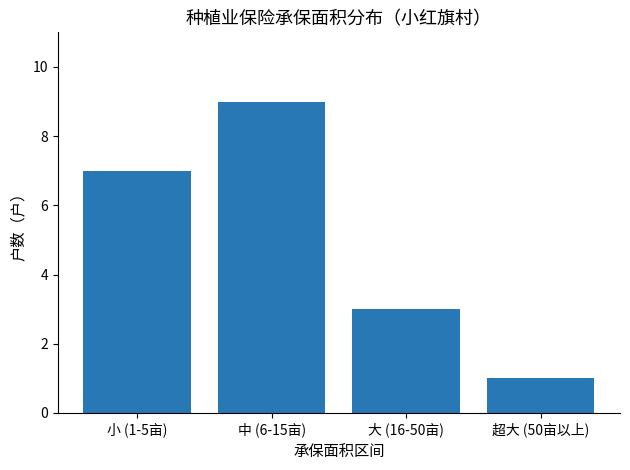

The chart shows a value of 9 at 中 (6-15亩). True or false?

True